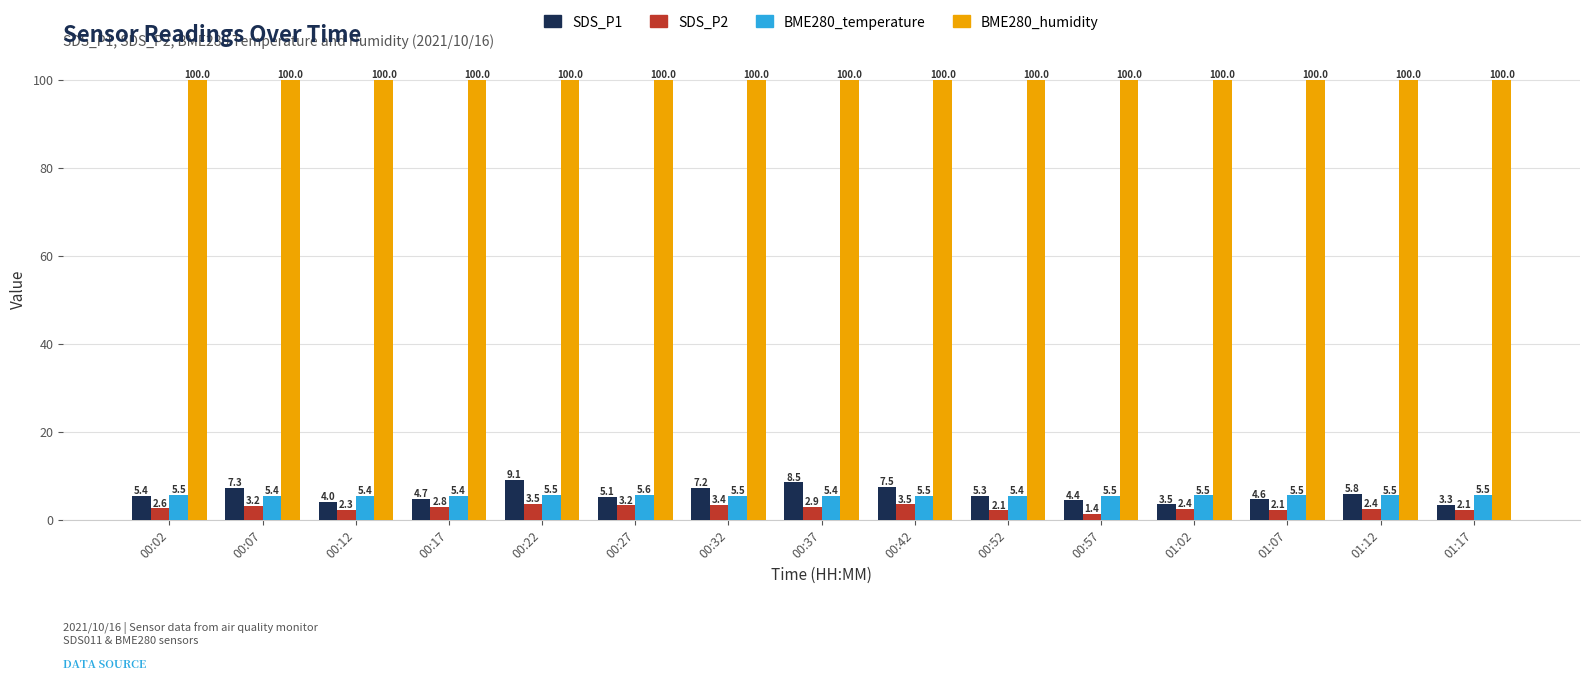

What are all the series names shown in the legend?

SDS_P1, SDS_P2, BME280_temperature, BME280_humidity